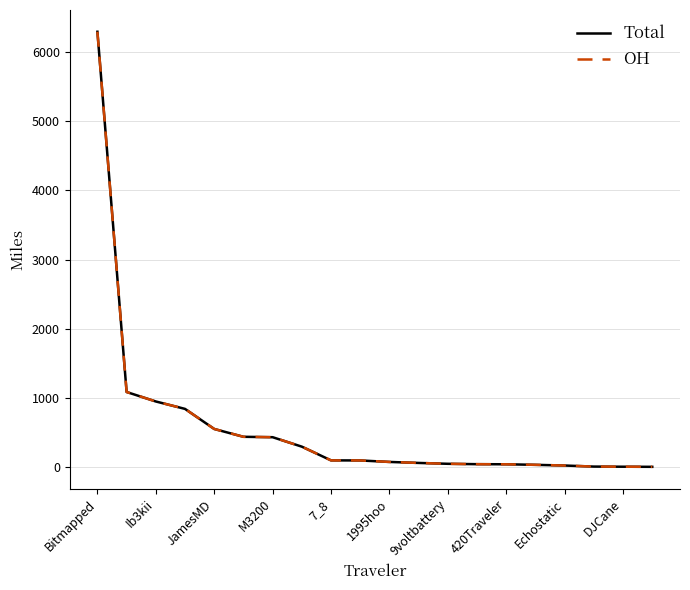

Which series has the widest spread of values?

Total